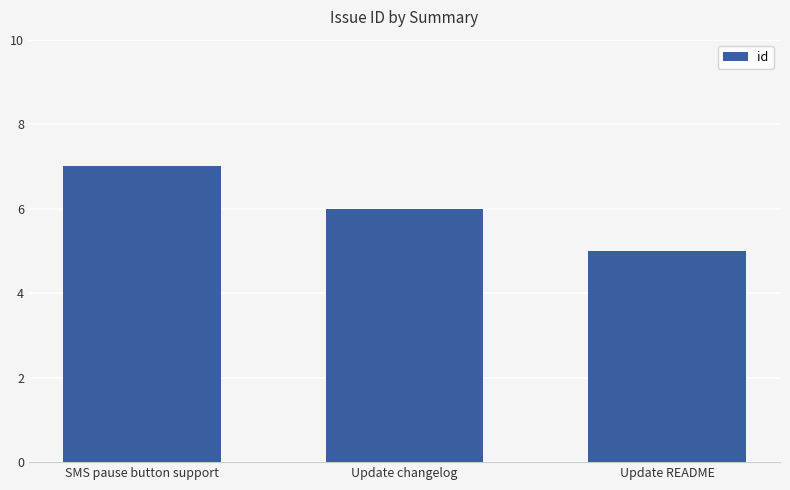

What is the difference between the values at Update changelog and Update README?

1